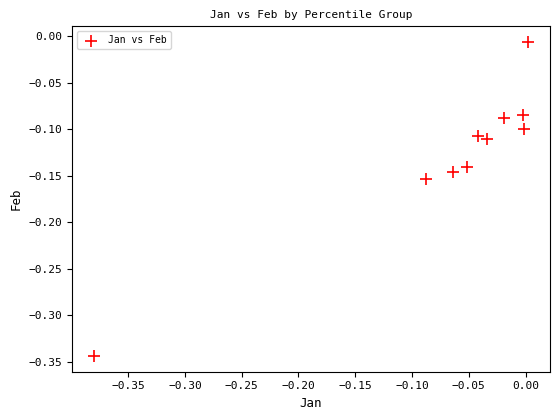

What is the range of Y values (max minus min)?

0.3